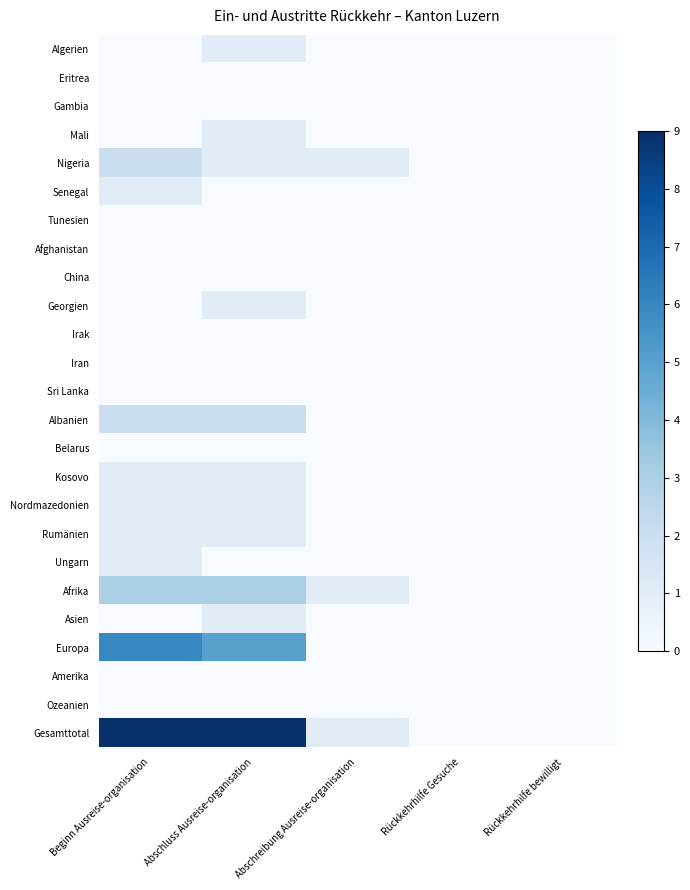

Which series has the largest range (max minus min)?

Gesamttotal